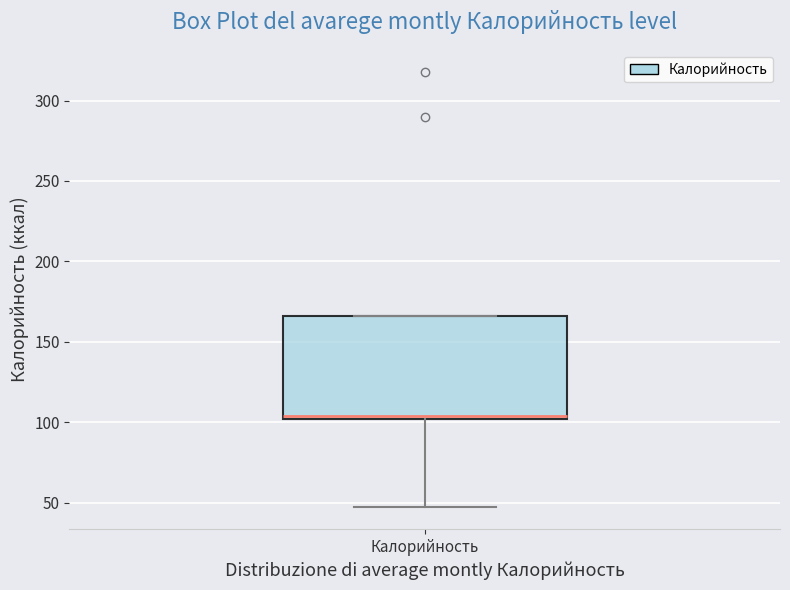

Read this box plot against the y-axis: the position of the median line, the range covered by the box, and the ends of both whiskers. The values are not printed on the chart, so give them approximately, as read against the axis.

median 105, box 100 to 165, whiskers 45 to 165